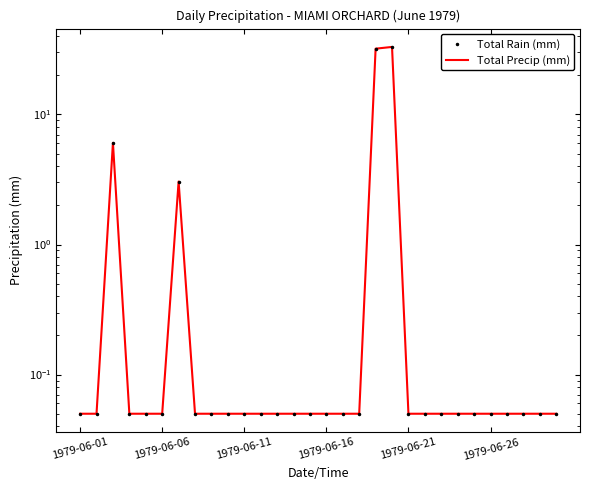

The Total Rain (mm) series shows 33.0 at 19. True or false?

True